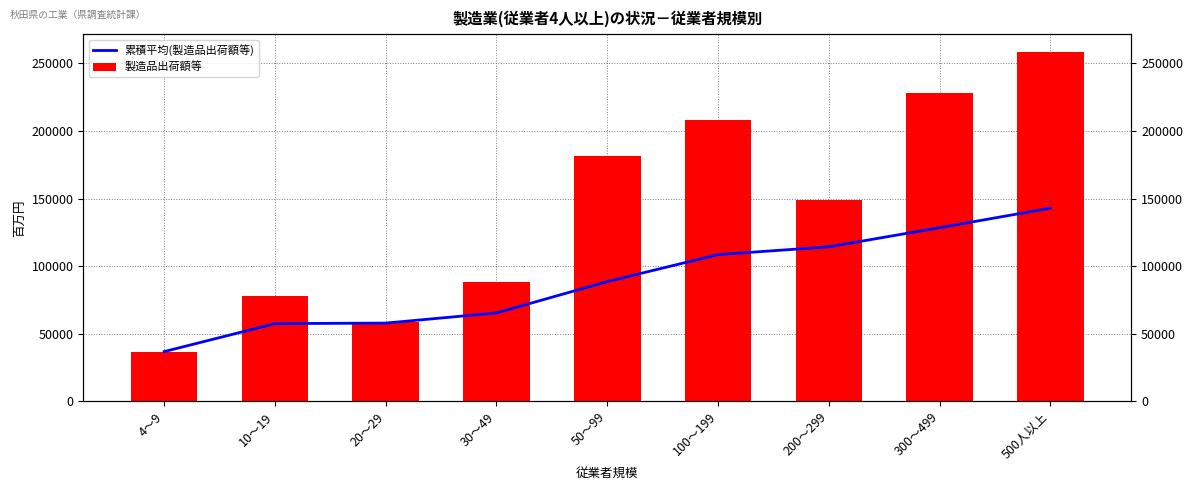

What is the value of the 累積平均(製造品出荷額等) bar at the 9th from the left?

142908.1